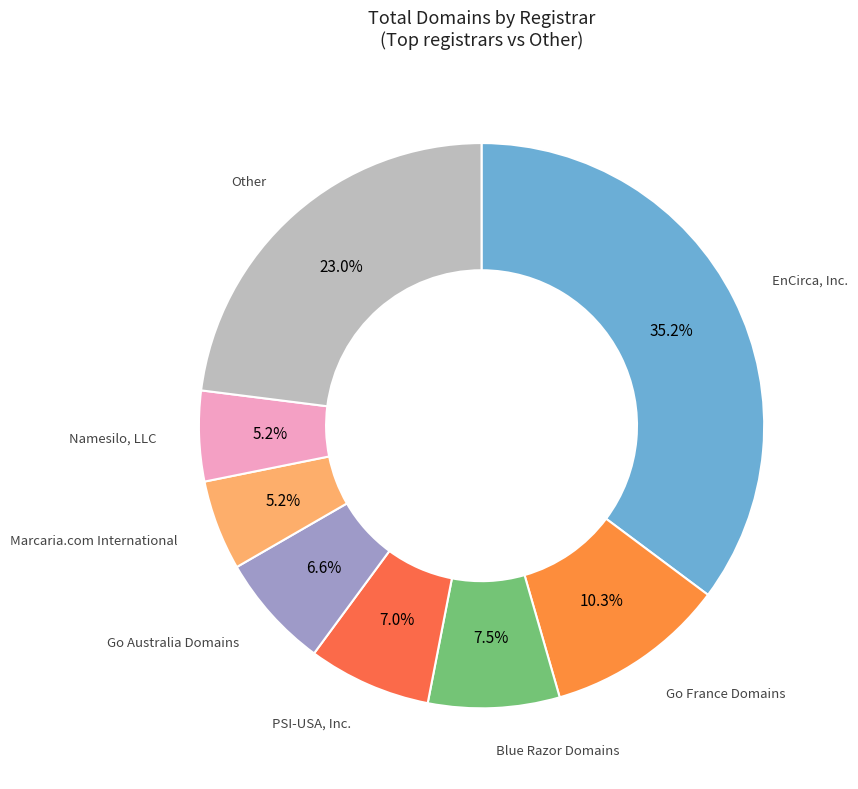

Count the number of slices in the pie.

8